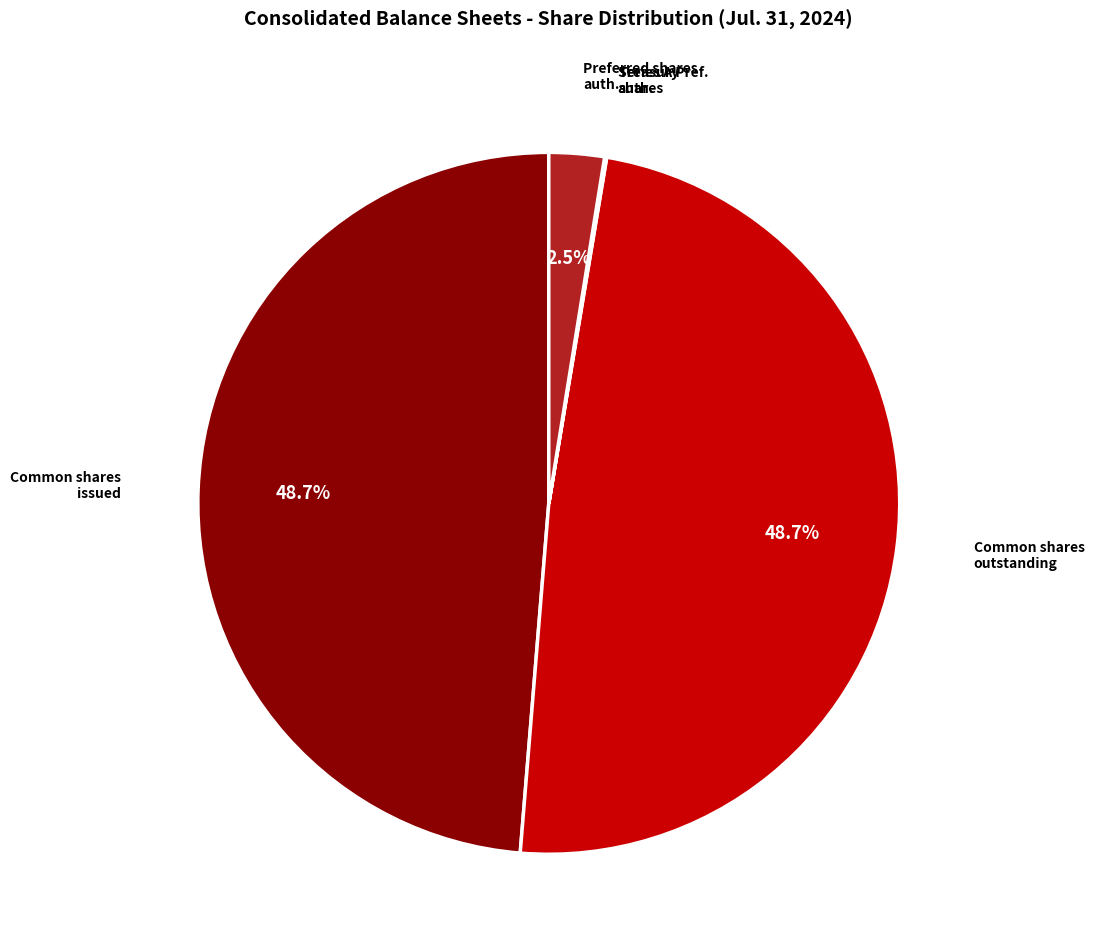

Does any single category account for the majority?

No